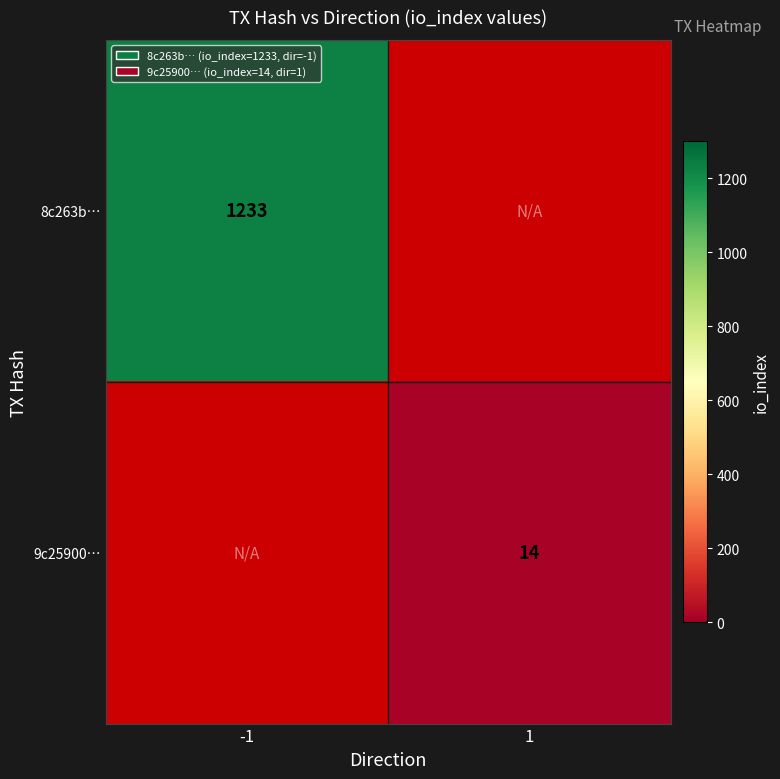

Is it true that 8c263b… equals 1233 at -1?

True